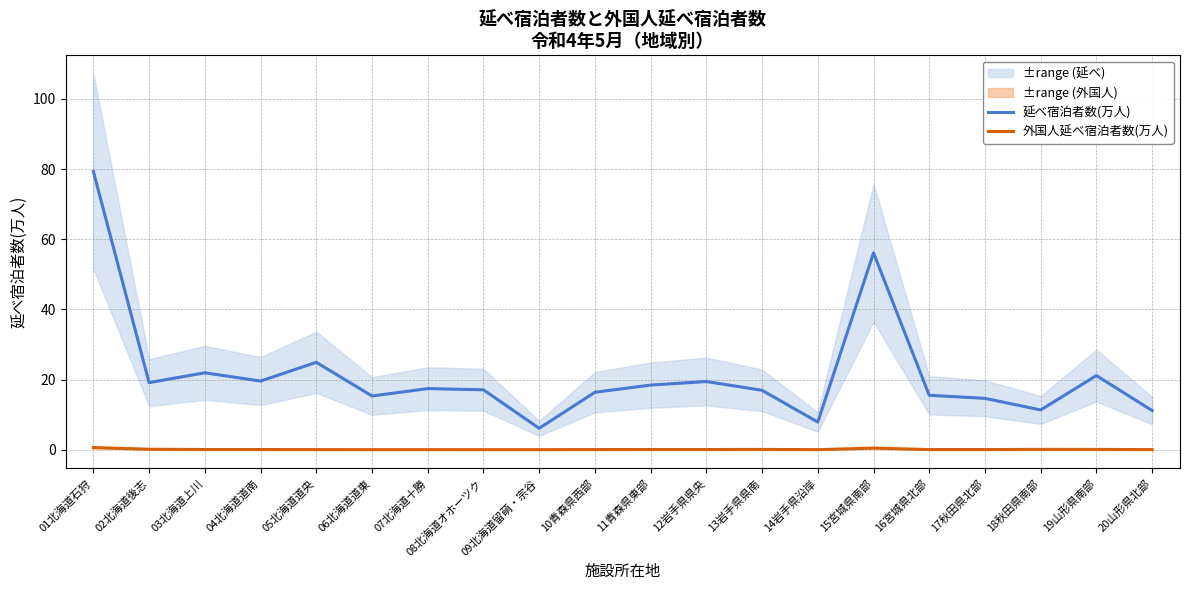

The value of 延べ宿泊者数(万人) at 18秋田県南部 is 11.3. True or false?

True